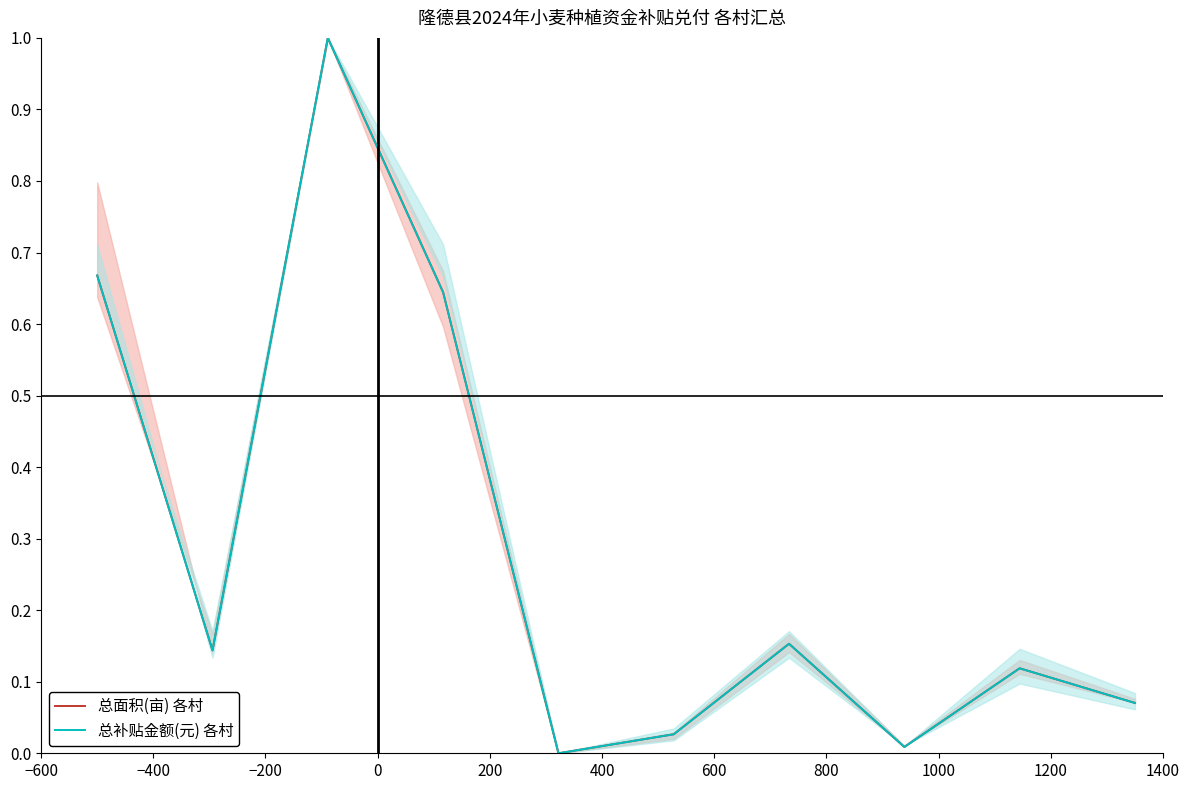

Between −200 and 200, which series saw the biggest shift?

总面积(亩) 各村